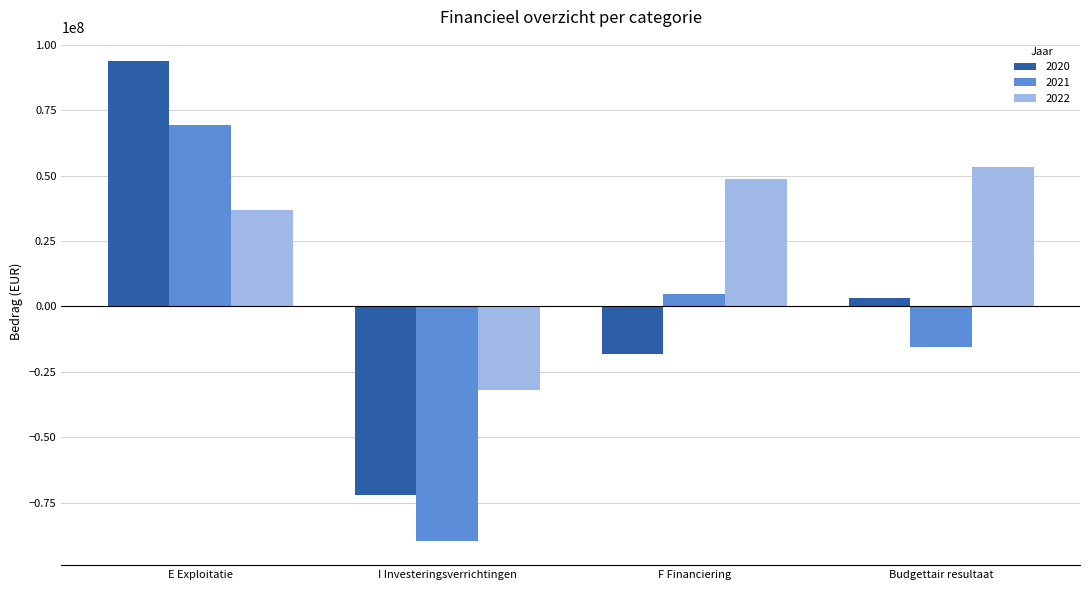

Where is 2021 nearest to the value -10249052?

Budgettair resultaat